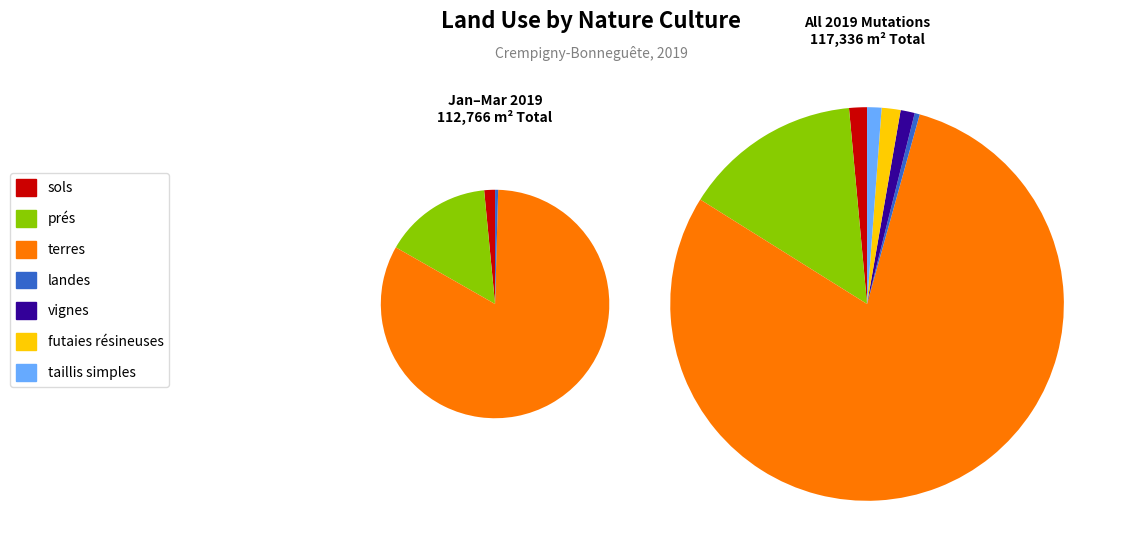

Which category accounts for the majority?

terres